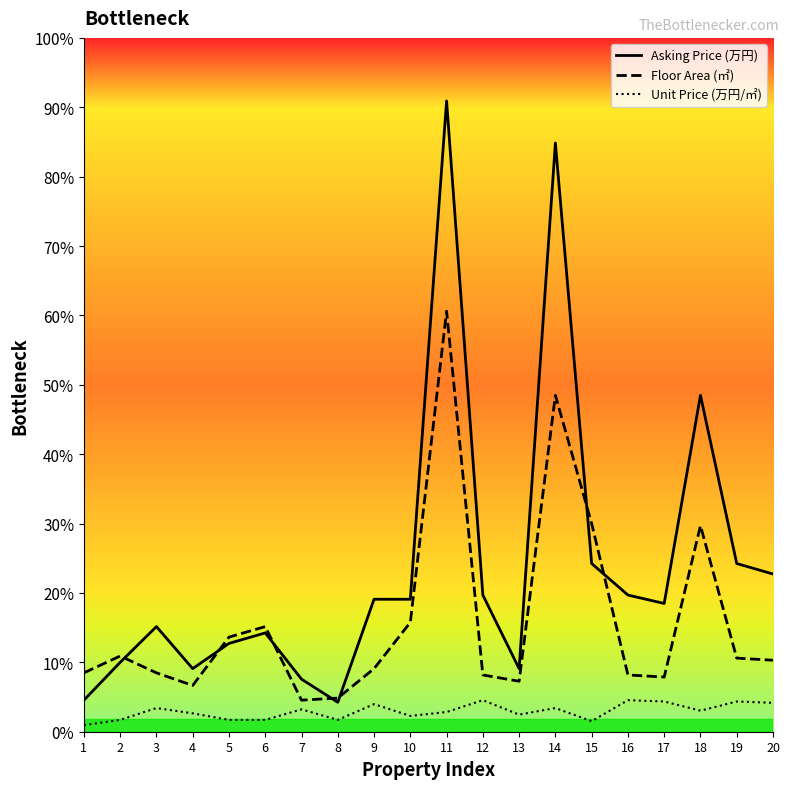

Rank the series by their average value, from lowest to highest.

Unit Price (万円/㎡), Floor Area (㎡), Asking Price (万円)